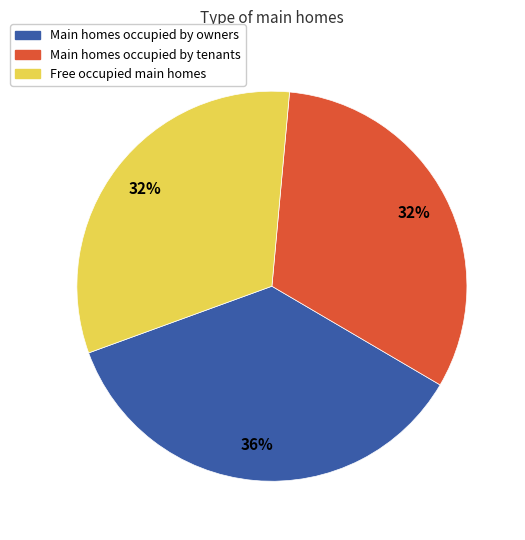

Count the number of slices in the pie.

3